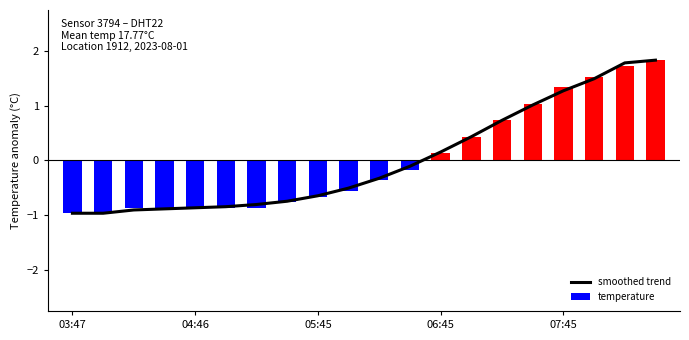

What is the difference between the maximum and minimum values in the temperature series?

2.8